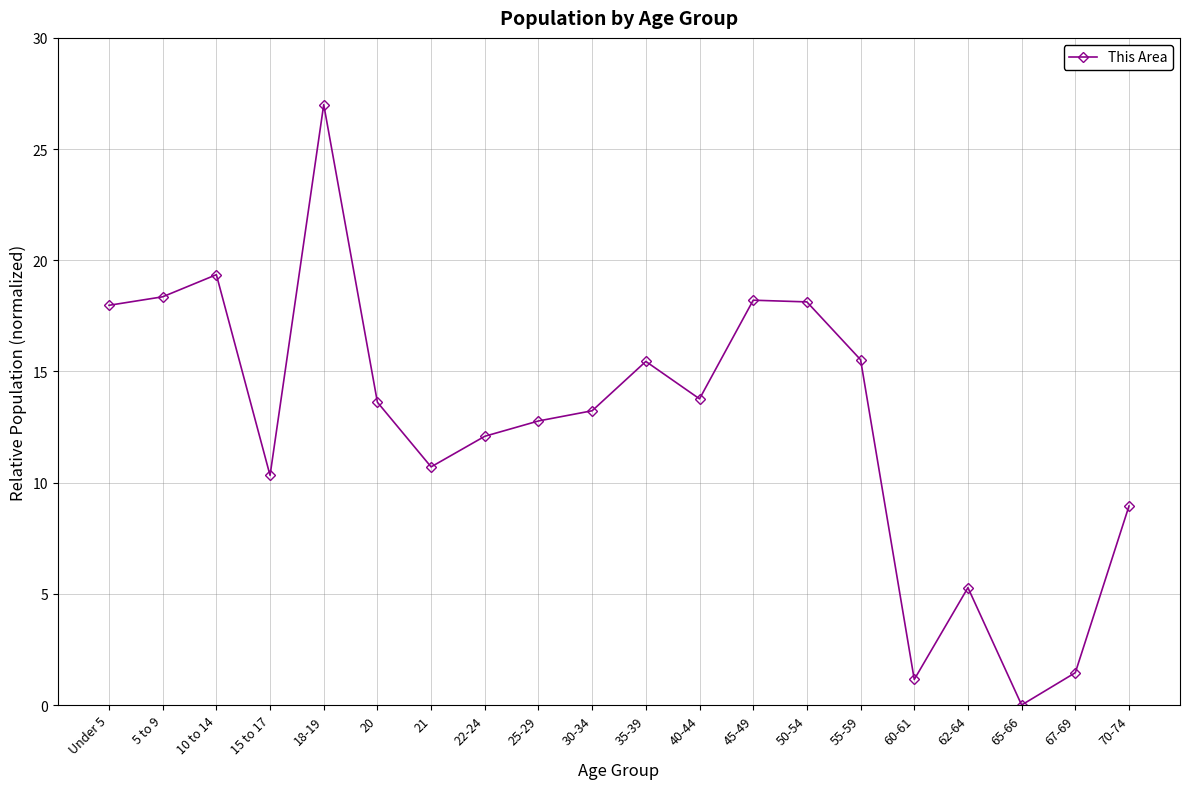

What is the label of the 9th point from the left?

25-29